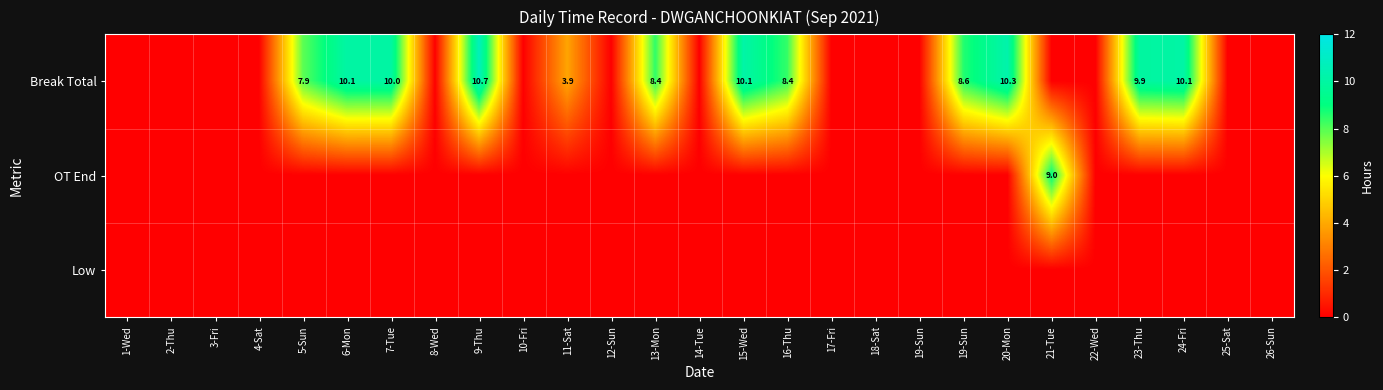

List the labels in order of Break Total value, largest first.

9-Thu, 20-Mon, 15-Wed, 24-Fri, 6-Mon, 7-Tue, 23-Thu, 19-Sun, 13-Mon, 16-Thu, 5-Sun, 11-Sat, 1-Wed, 2-Thu, 3-Fri, 4-Sat, 8-Wed, 10-Fri, 12-Sun, 14-Tue, 17-Fri, 18-Sat, 19-Sun, 21-Tue, 22-Wed, 25-Sat, 26-Sun